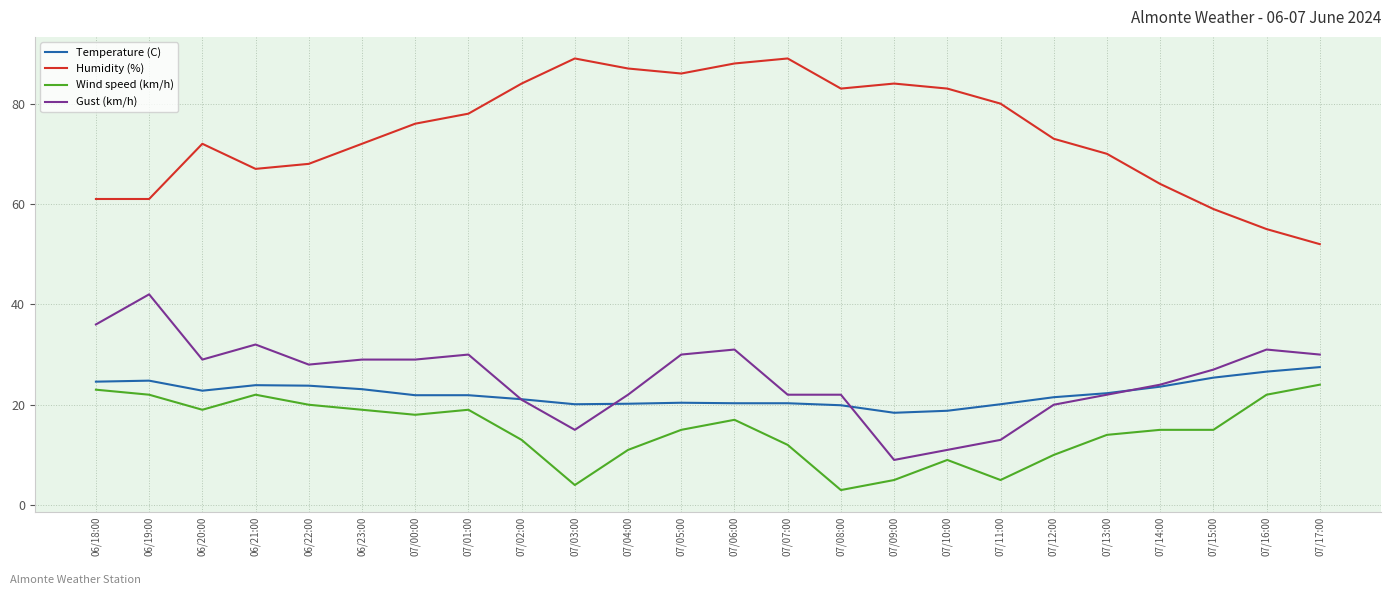

Rank the series by their maximum value, from lowest to highest.

Wind speed (km/h), Temperature (C), Gust (km/h), Humidity (%)